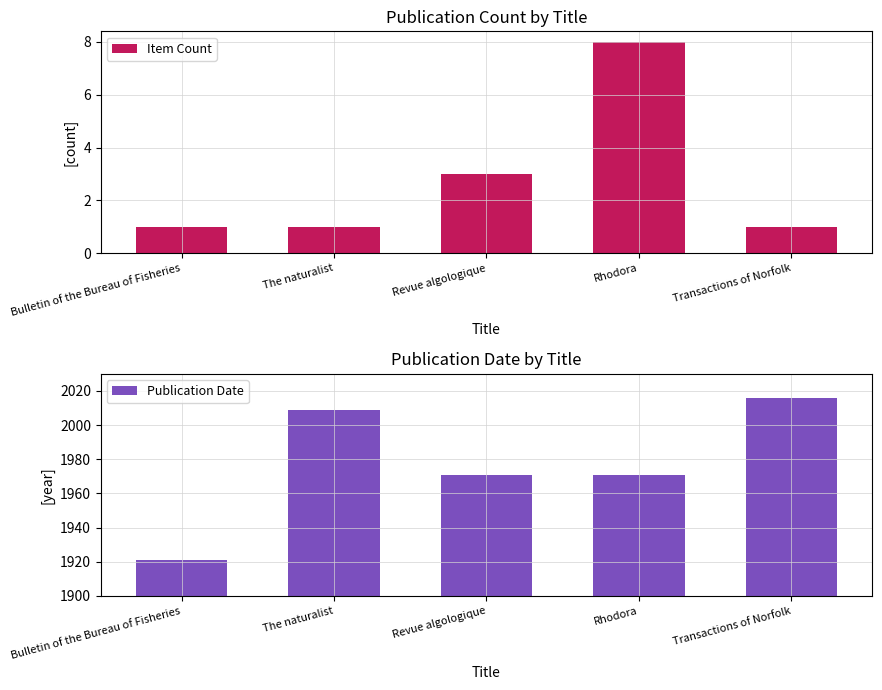

What are all the series names shown in the legend?

Item Count, Publication Date